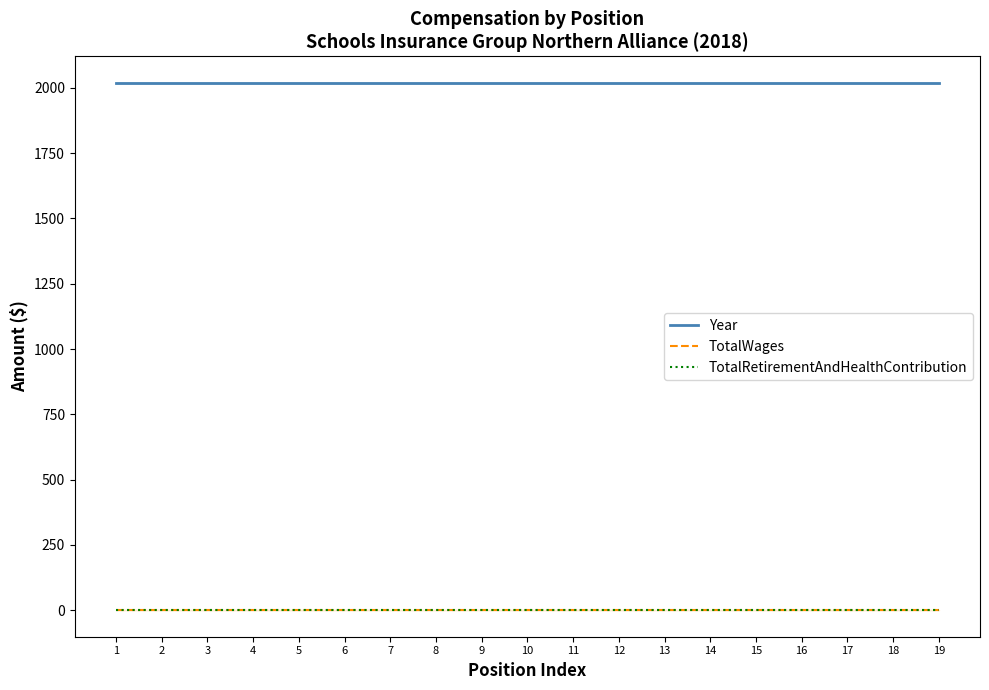

True or false: TotalWages and TotalRetirementAndHealthContribution cross at least once.

False